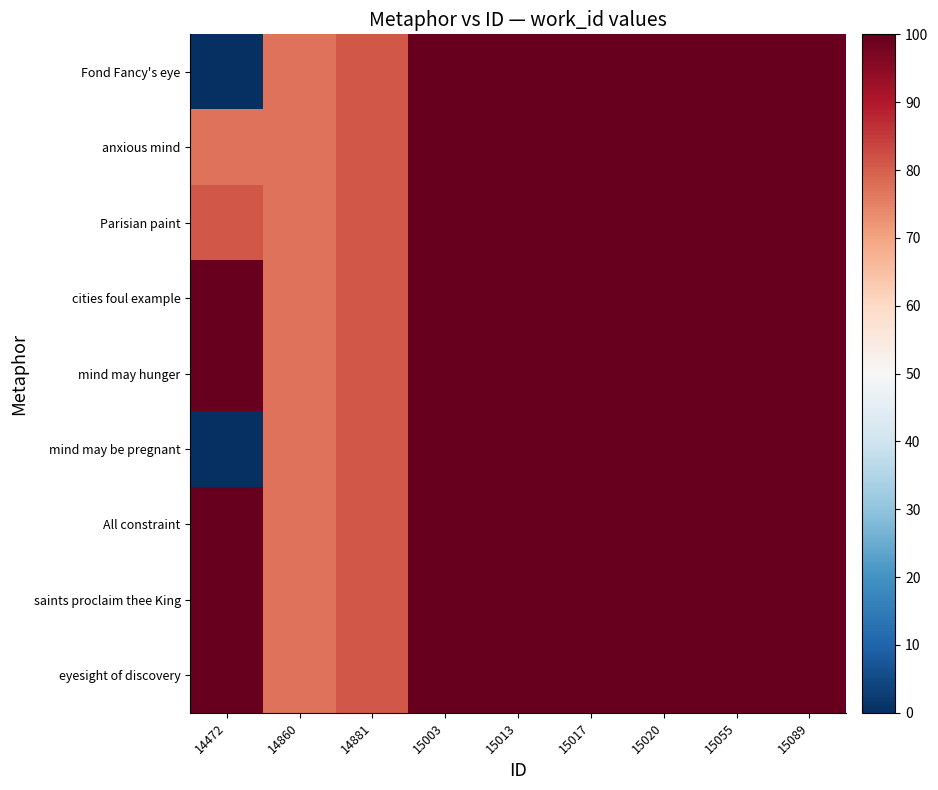

At how many categories does at least one series exceed 15?

9